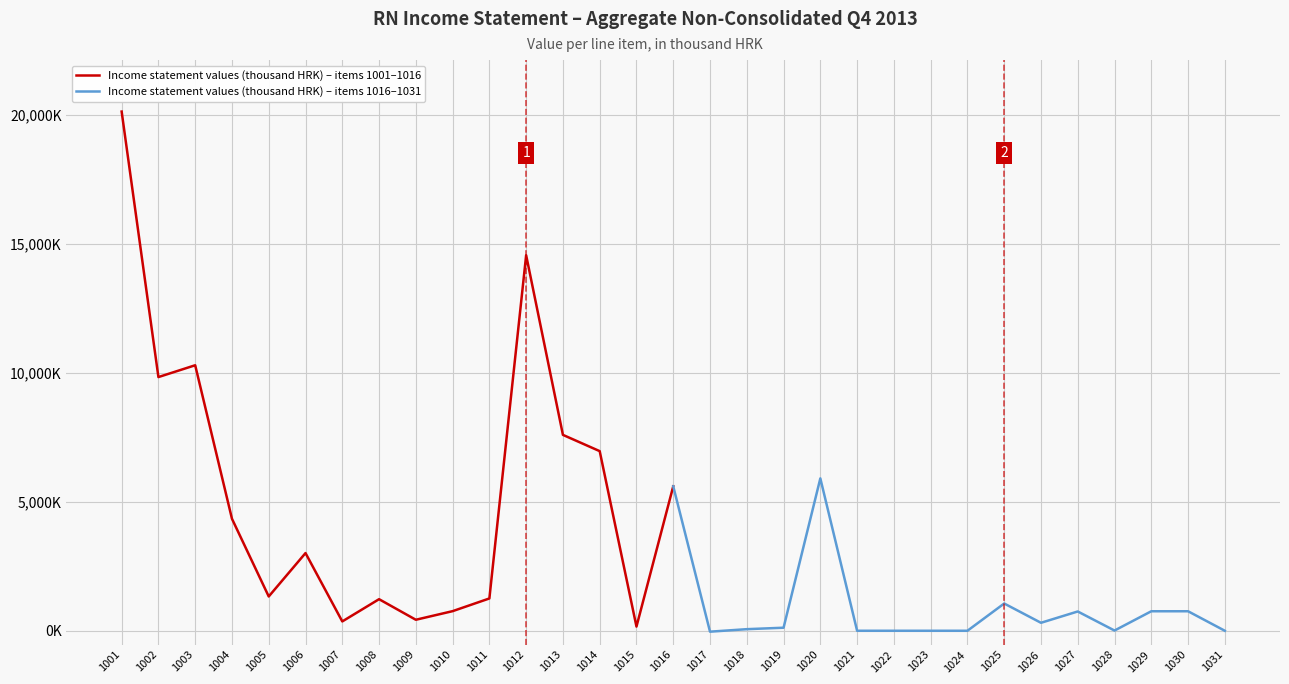

How many values in the Income statement values (thousand HRK) – items 1001–1016 series exceed 4343847?

7